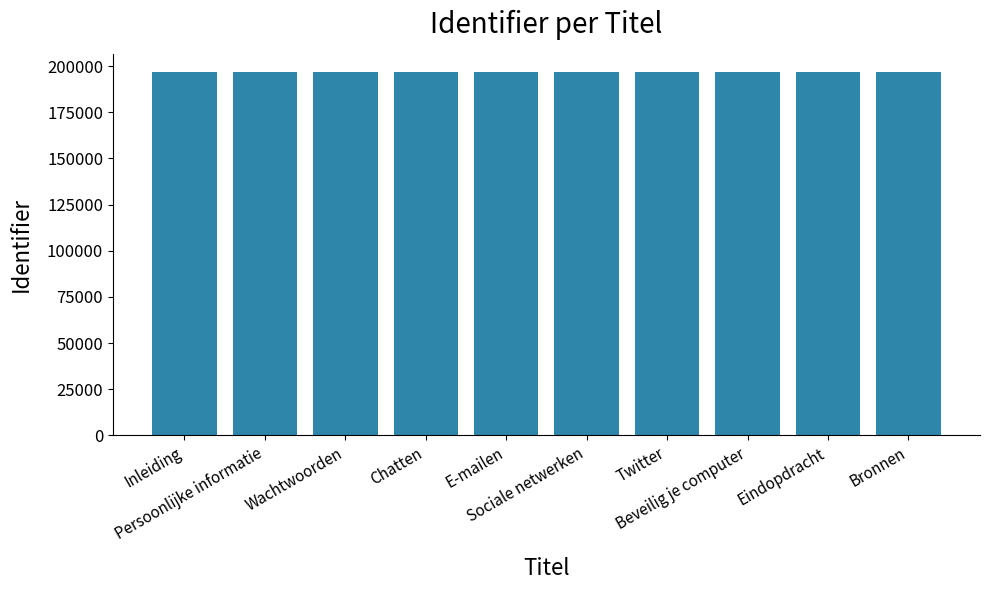

What is the minimum value shown in the chart?

196672